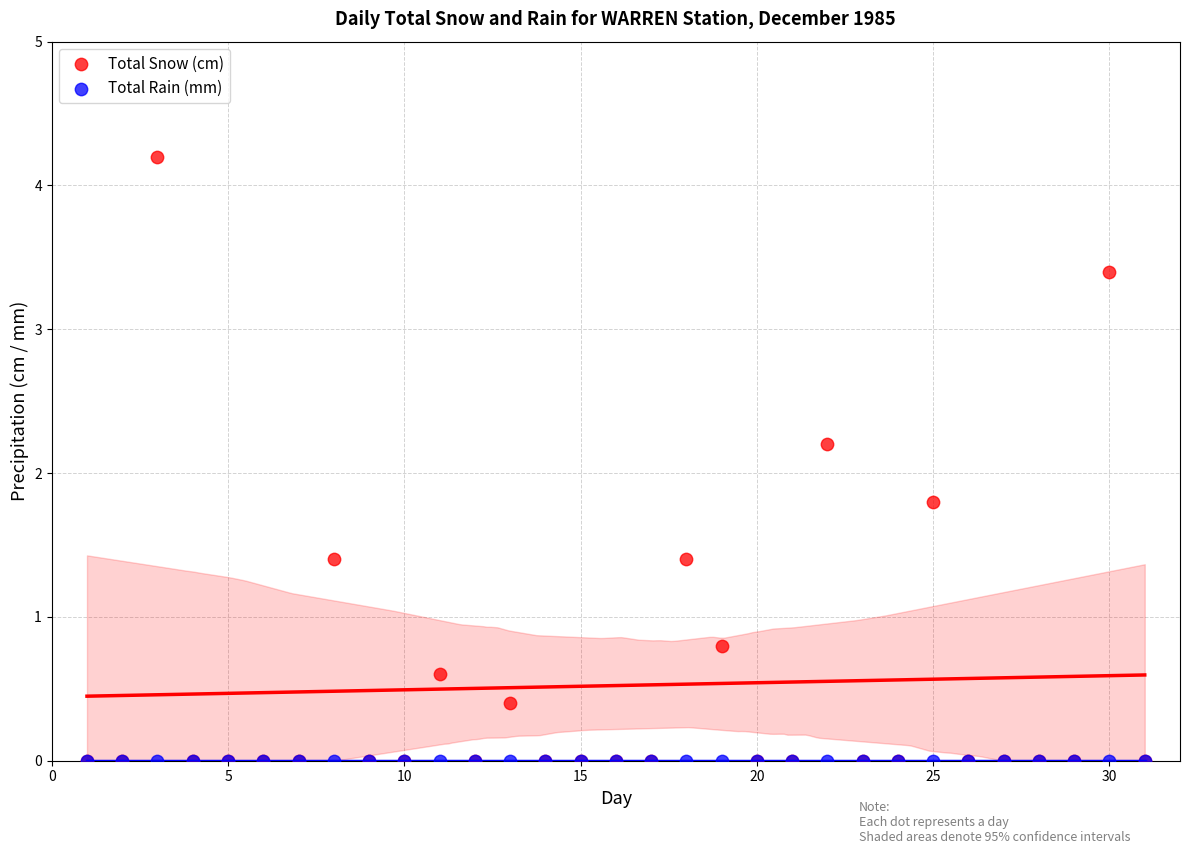

Which series reaches the maximum Y coordinate?

Total Snow (cm)